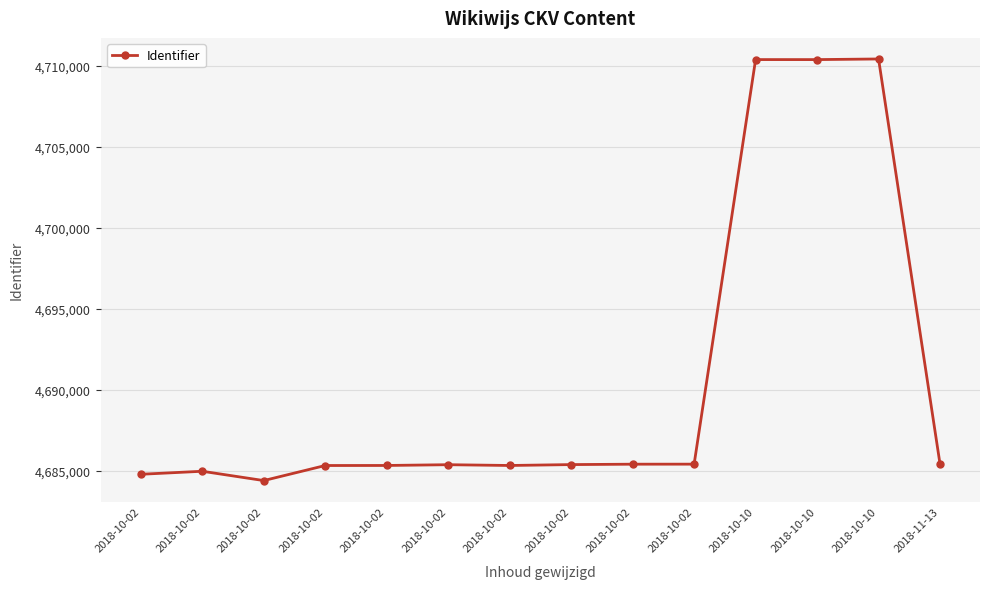

Which has a higher value, 2018-10-02 or 2018-10-02?

2018-10-02